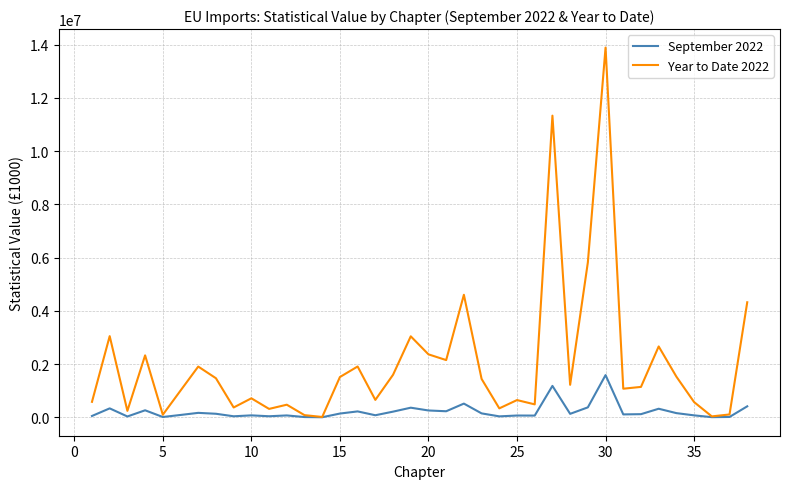

Which series has the widest spread of values?

Year to Date 2022